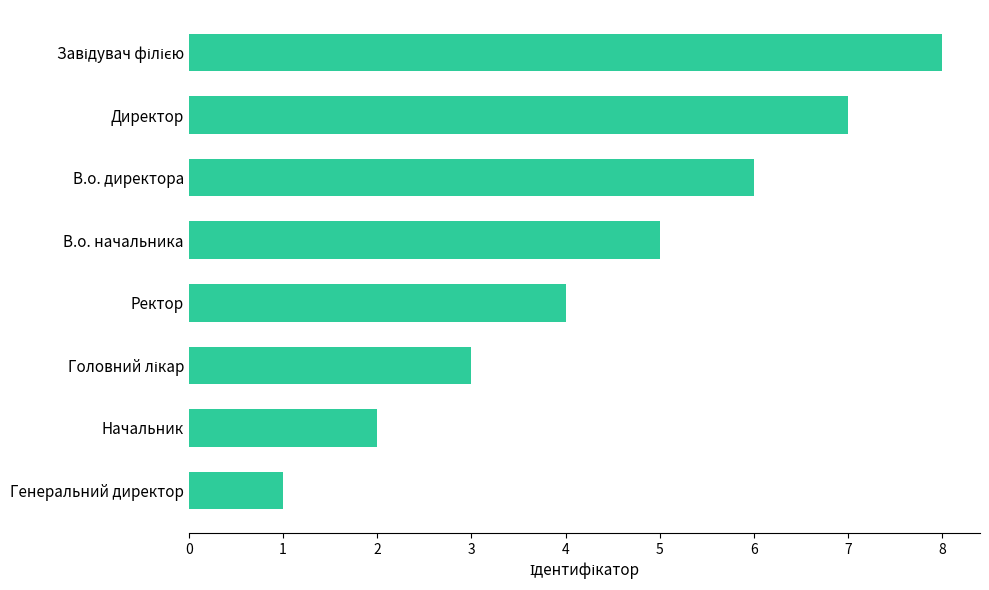

What is the change in value from Начальник to Ректор?

+2